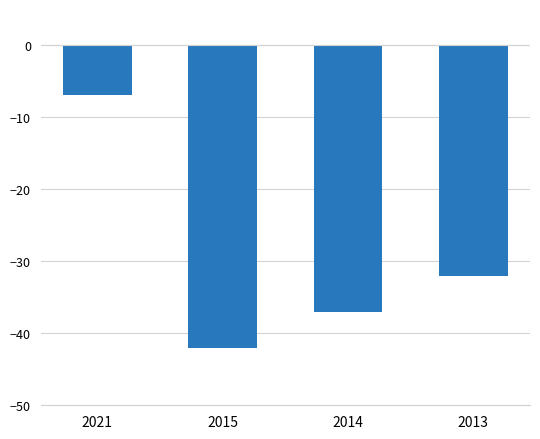

What is the value of the 2nd bar from the left?

-42